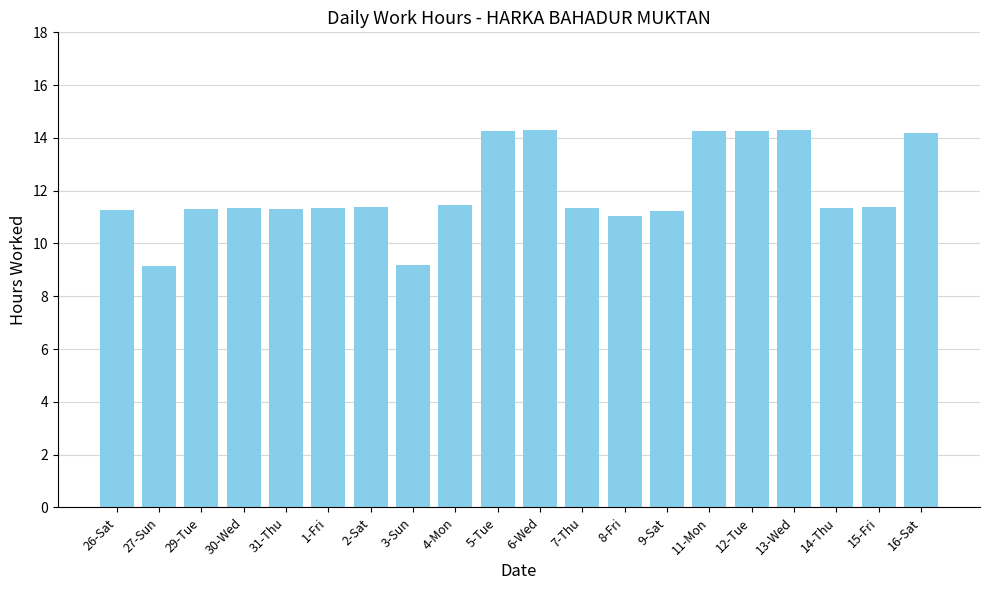

What is the smallest value displayed?

9.1